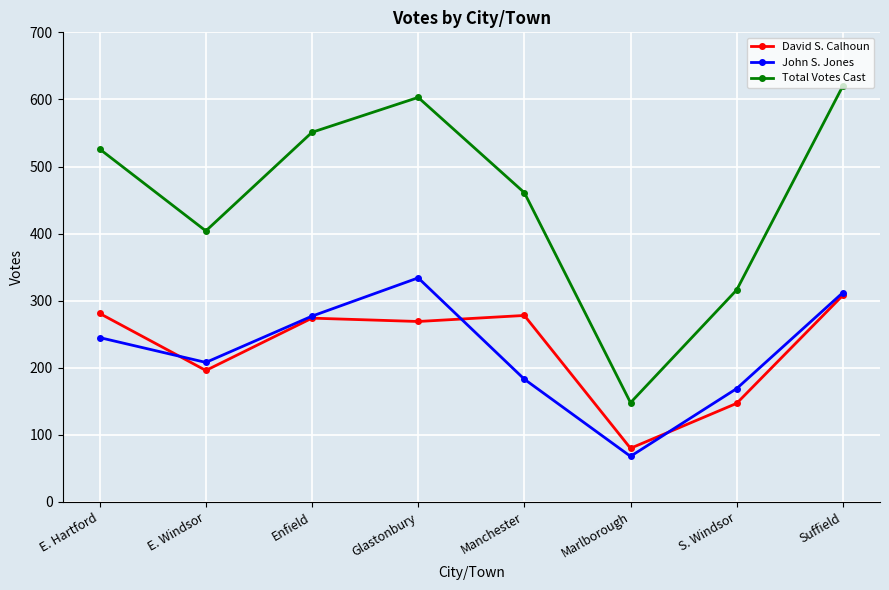

Reading left to right, what are all the values shown in this chart?

David S. Calhoun: 281	196	274	269	278	80	147	308
John S. Jones: 245	208	277	334	183	68	169	312
Total Votes Cast: 526	404	551	603	461	148	316	620